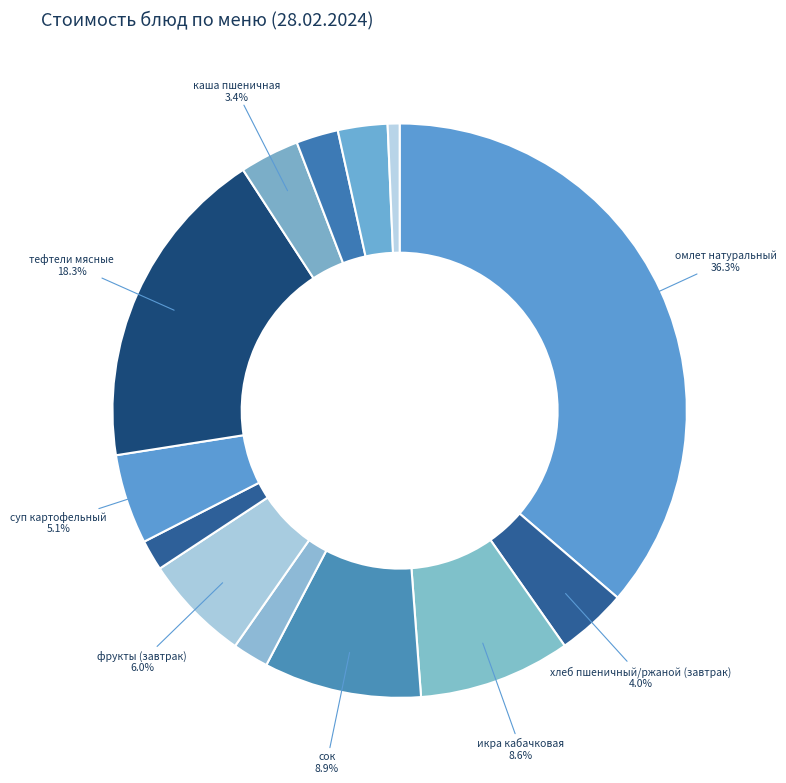

How many slices are in this pie chart?

13